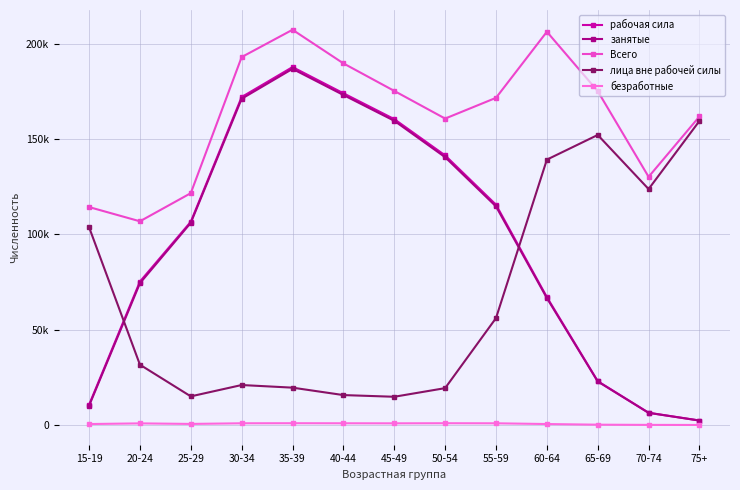

Which category has the lowest value across all series?

75+